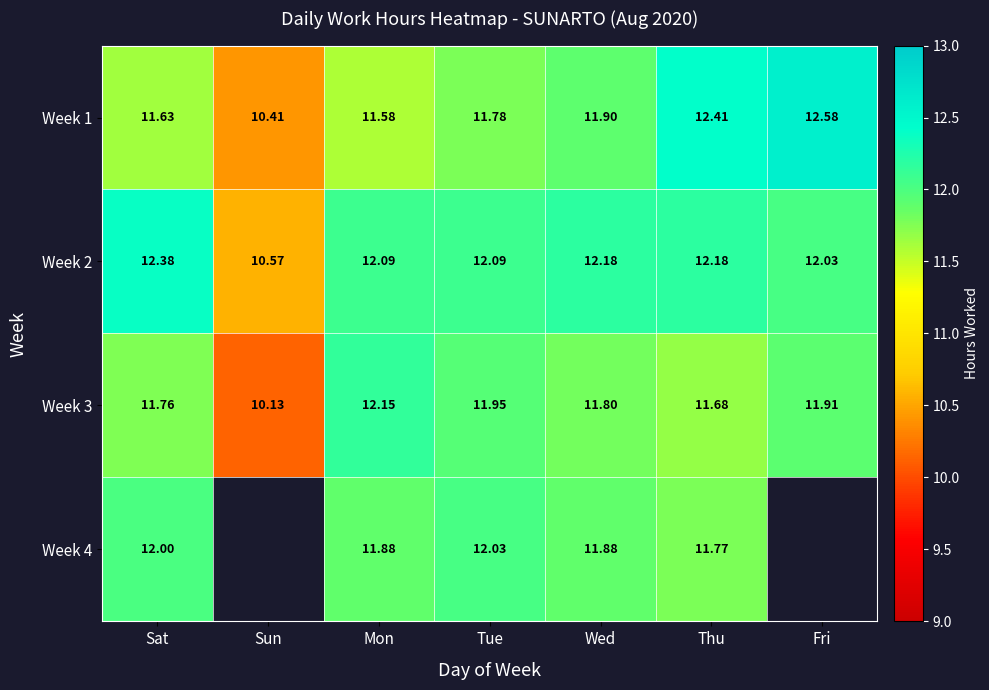

How many data points in Week 2 are above 12?

6